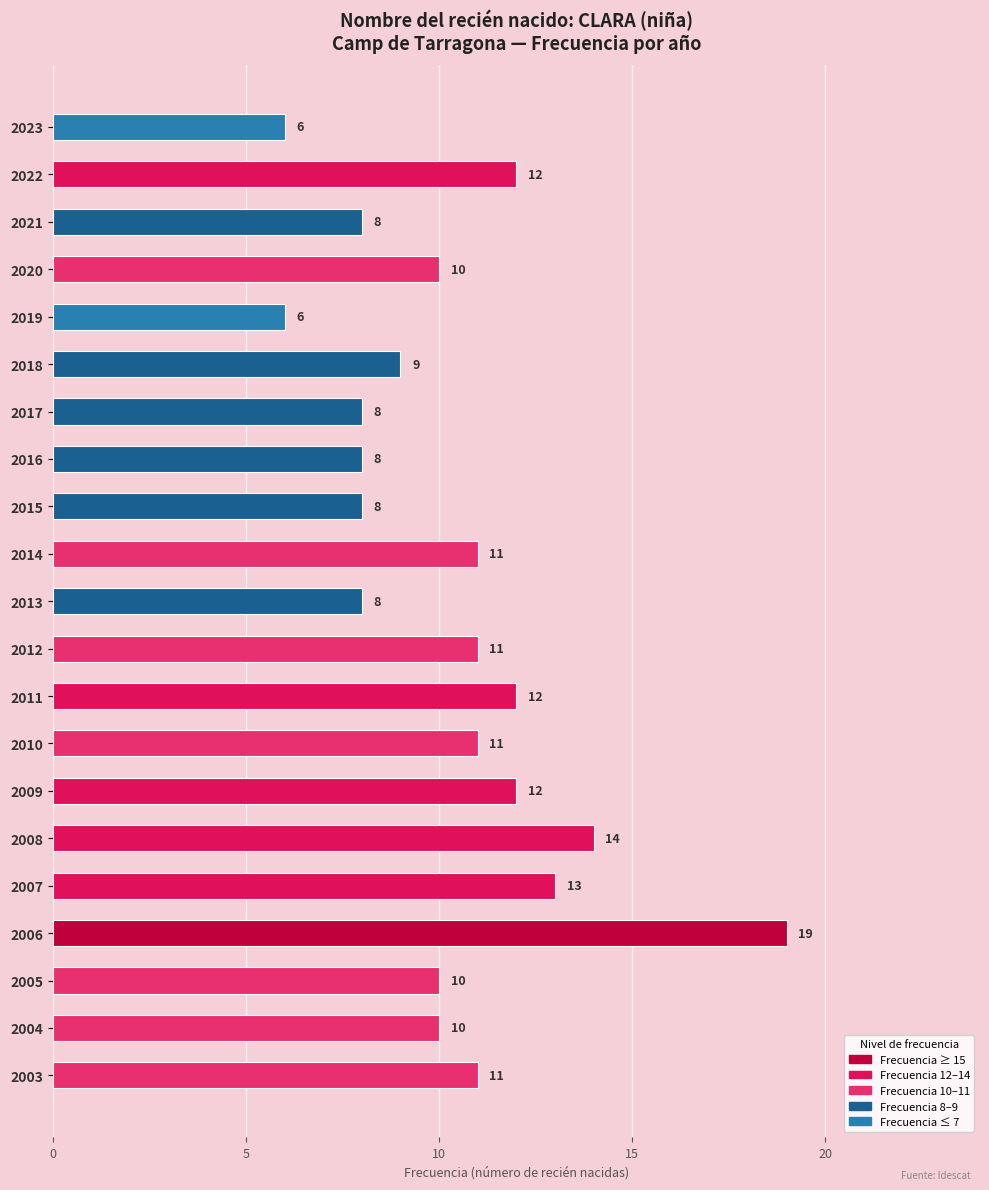

Which has a higher value, 2010 or 2004?

2010